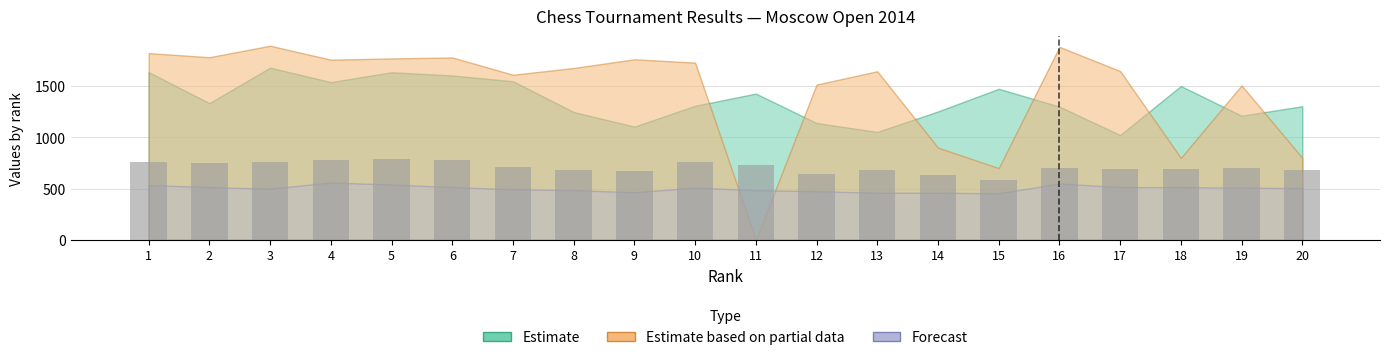

Reading left to right, extract all data points from this chart.

760	750	760	780	790	780	710	680	670	760	730	640	680	630	580	700	690	690	700	680